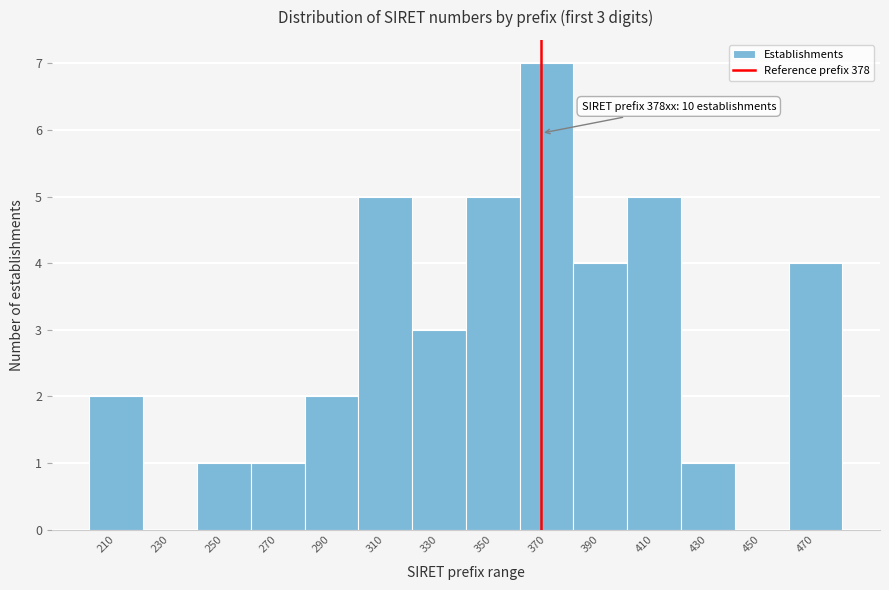

Reading right to left, what are all the values shown in this chart?

470=4	450=0	430=1	410=5	390=4	370=7	350=5	330=3	310=5	290=2	270=1	250=1	230=0	210=2